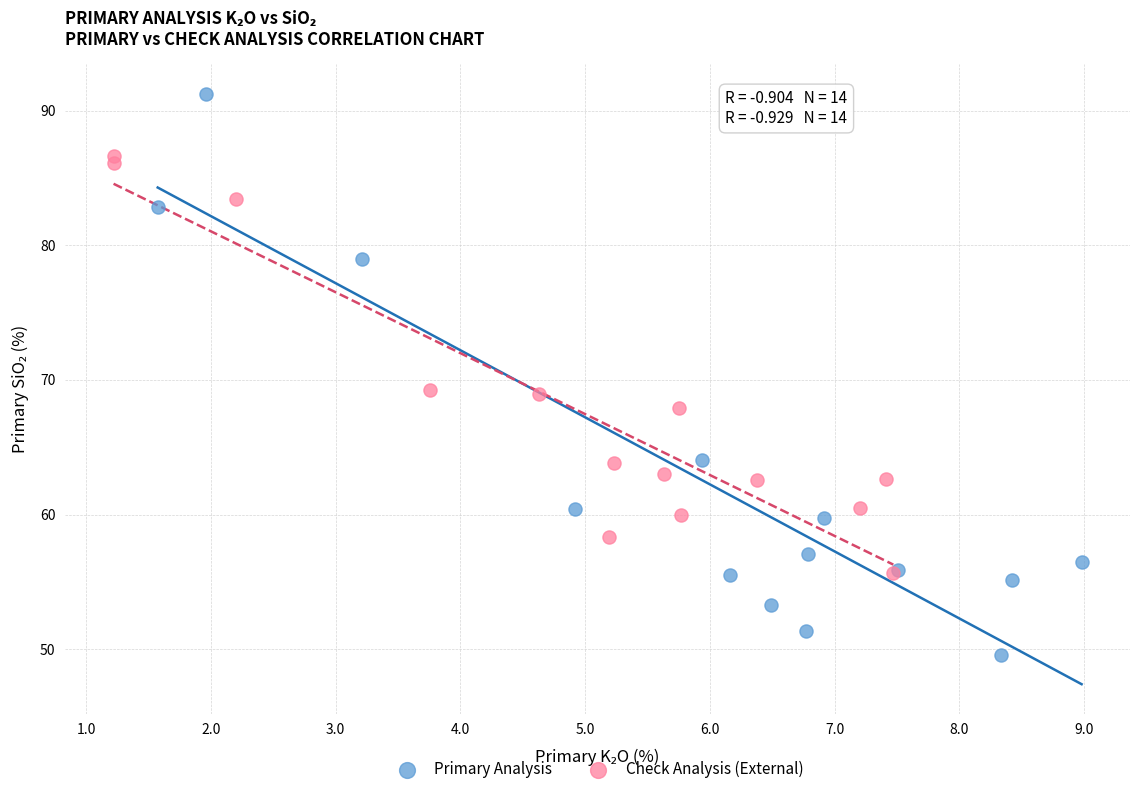

Which series reaches the minimum Y coordinate?

Primary Analysis